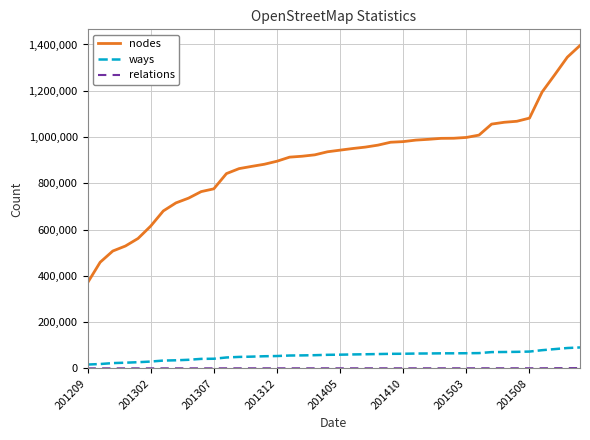

Which series has the largest range (max minus min)?

nodes